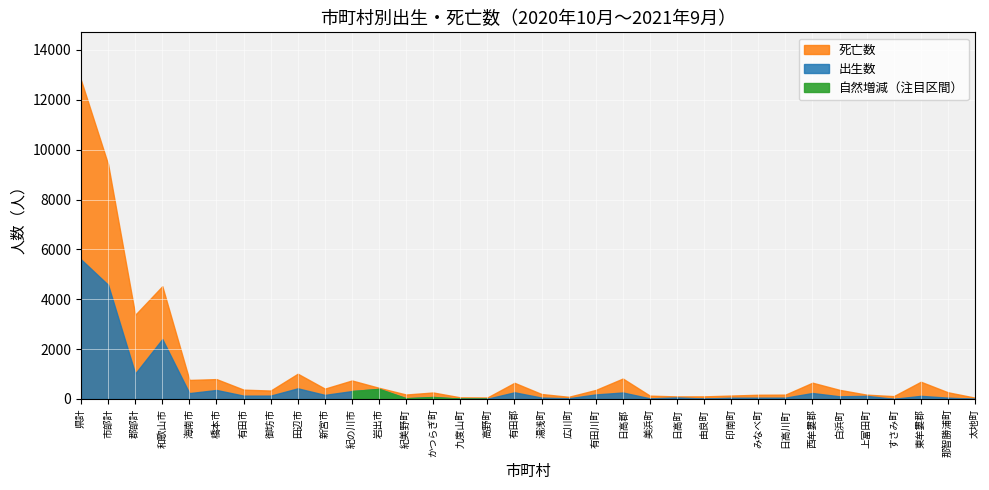

Reading left to right, transcribe all the data shown in this chart.

出生数: 5599	4579	1020	2403	235	361	134	135	427	164	317	403	29	79	11	10	267	56	29	182	260	25	61	18	50	52	54	239	107	125	7	125	53	8
死亡数: 12789	9413	3376	4524	763	797	374	338	1013	415	742	447	179	260	65	60	648	199	87	362	820	133	103	104	137	169	174	653	366	173	114	691	268	53